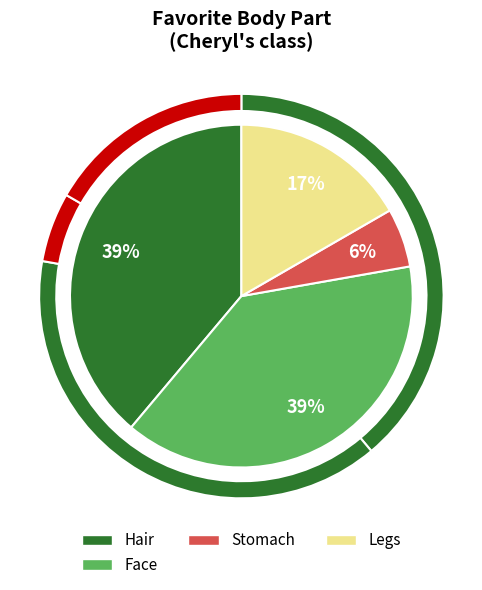

Which category has the biggest portion of the pie?

Hair